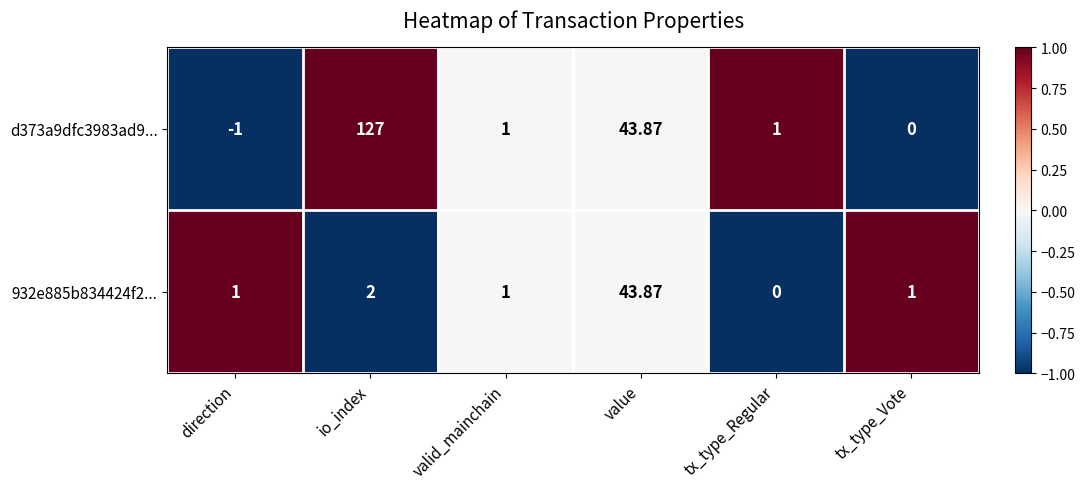

Is the value of d373a9dfc3983ad9... at value greater than the value of 932e885b834424f2... at direction?

Yes